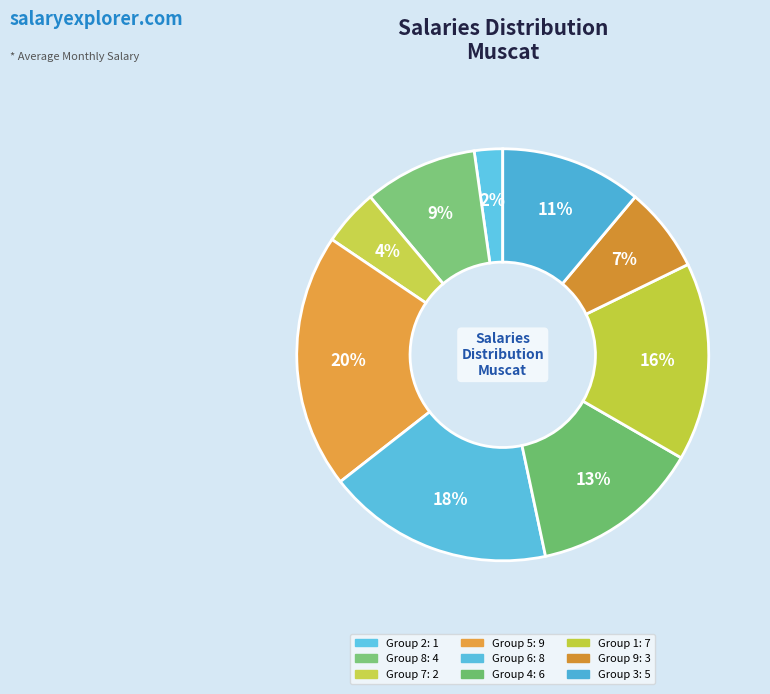

How many slices are in this pie chart?

9